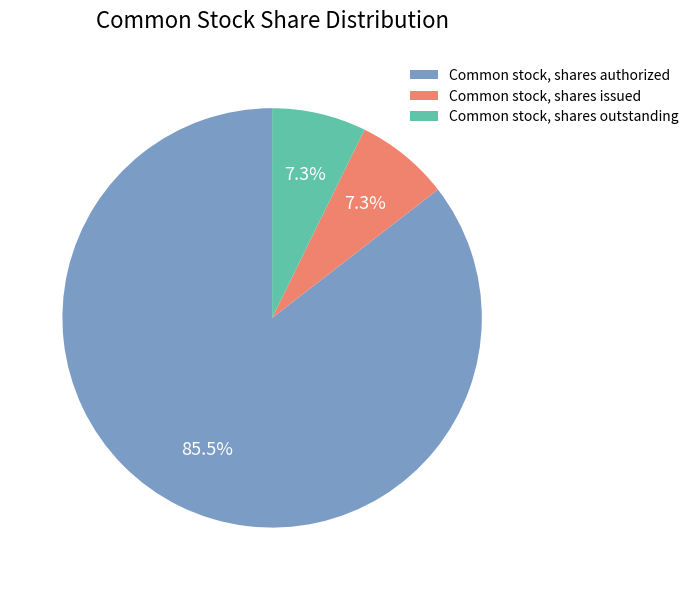

True or false: Common stock, shares issued accounts for 1% of the total.

False